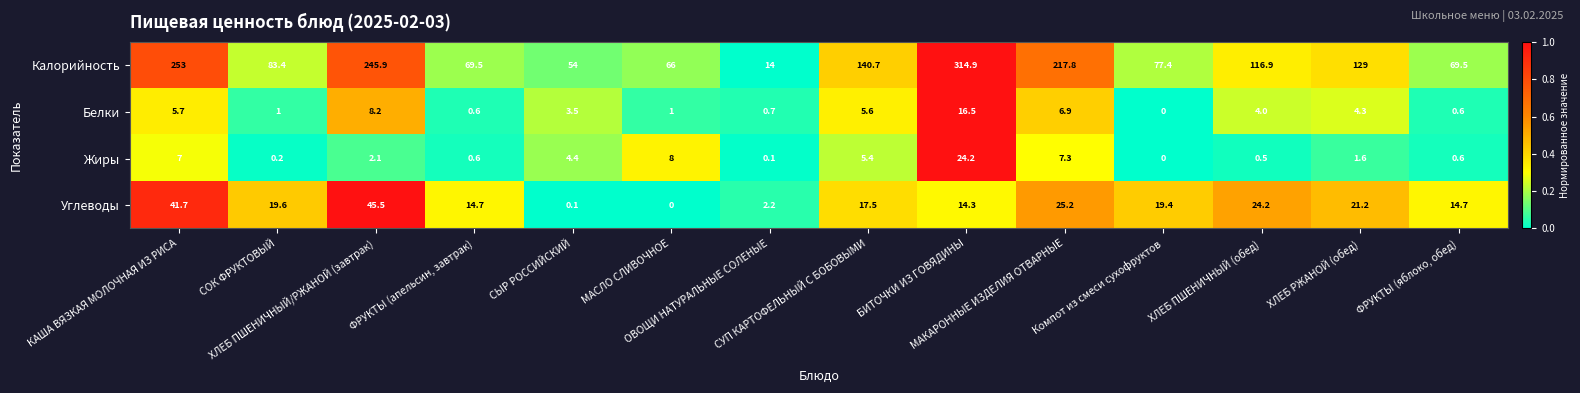

Which series has the largest total across all categories?

Калорийность